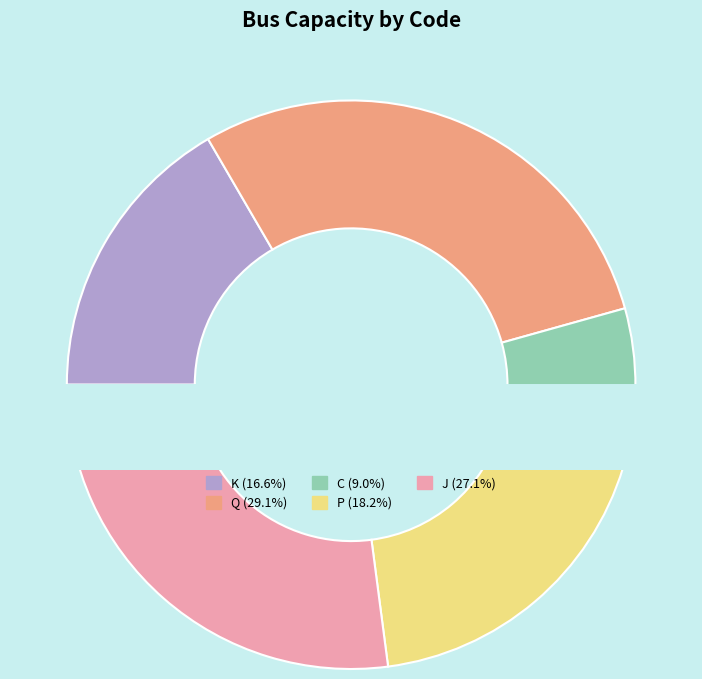

Does any single category account for the majority?

No